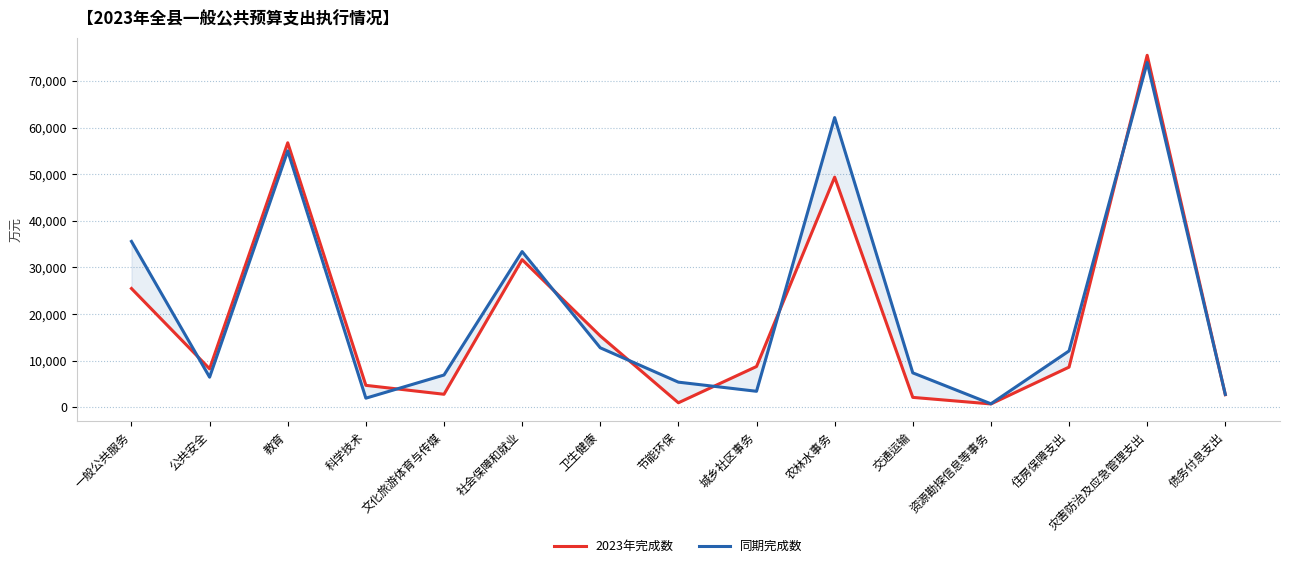

Between 灾害防治及应急管理支出 and 住房保障支出, which is larger?

灾害防治及应急管理支出